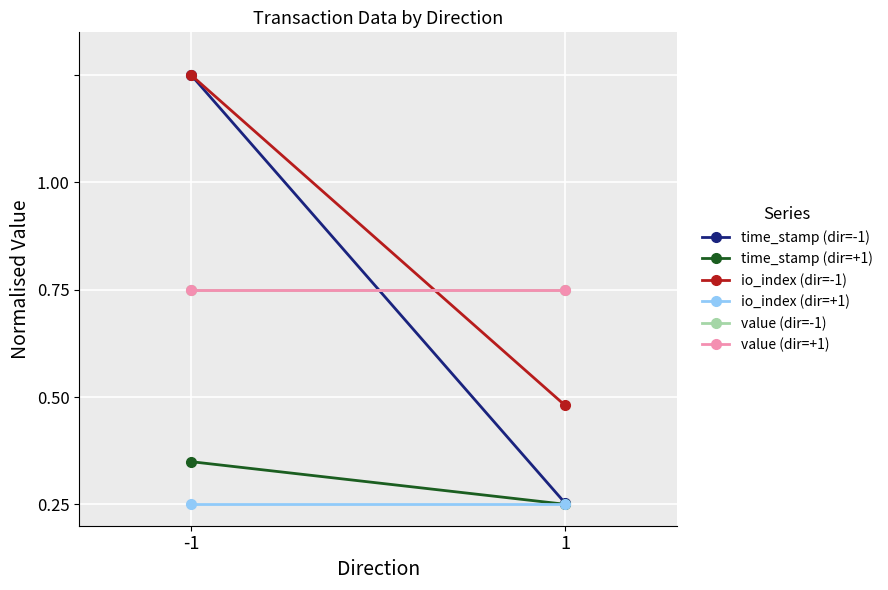

Reading right to left, transcribe all the data shown in this chart.

time_stamp (dir=-1): 0.0	1.0
time_stamp (dir=+1): 0.0	0.1
io_index (dir=-1): 0.2	1.0
io_index (dir=+1): 0.0	0.0
value (dir=-1): 0.5	0.5
value (dir=+1): 0.5	0.5